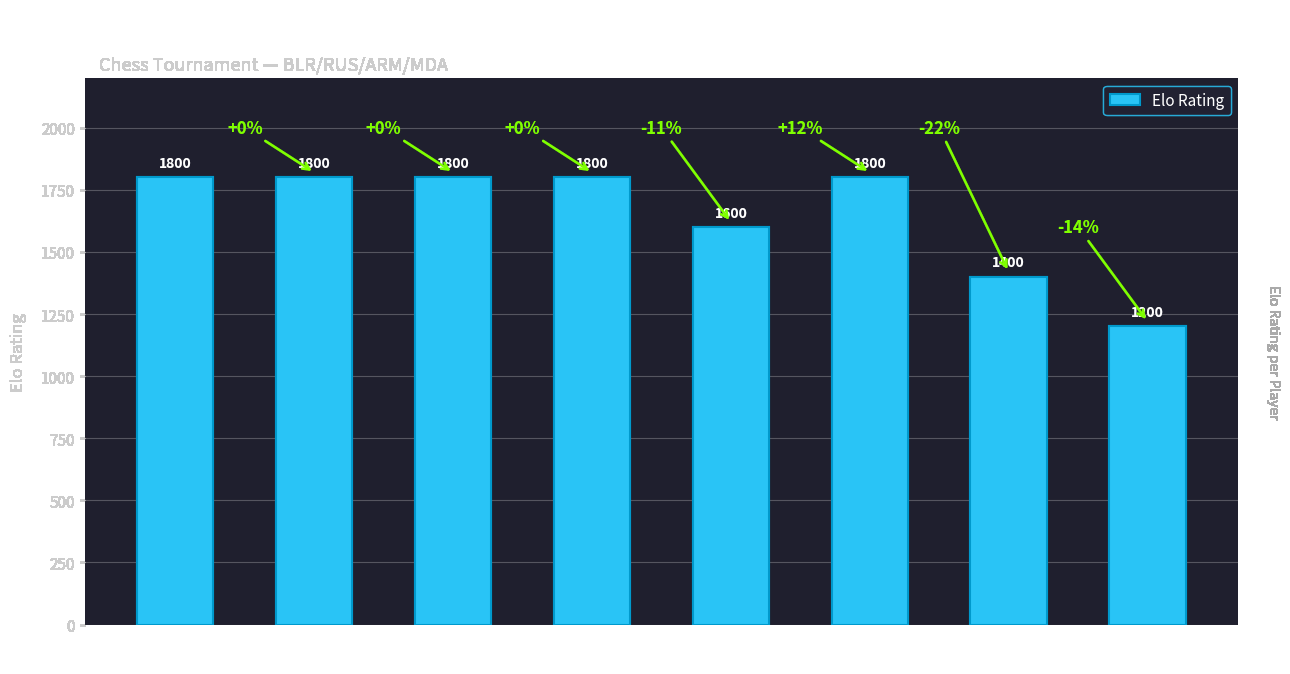

What is the smallest value displayed?

1200